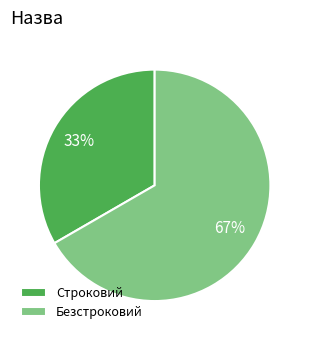

Approximately how many times larger is the value at Безстроковий compared to Строковий?

2.0